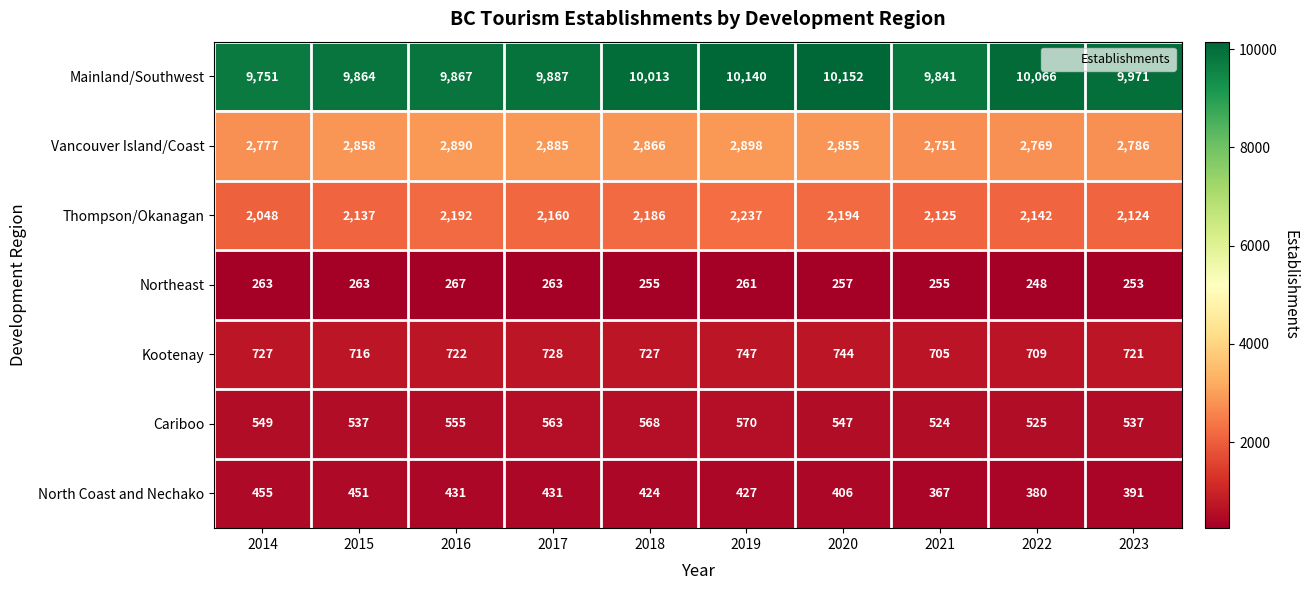

True or false: Northeast has a value of 443 at 2016.

False